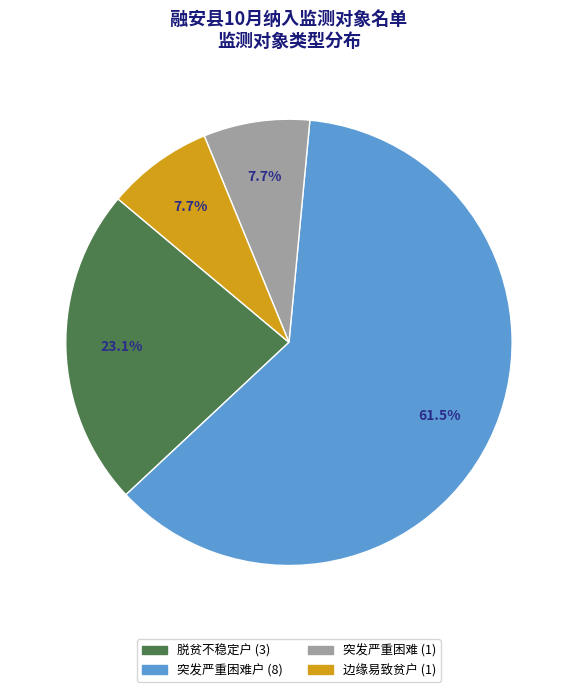

How many segments does this pie chart have?

4